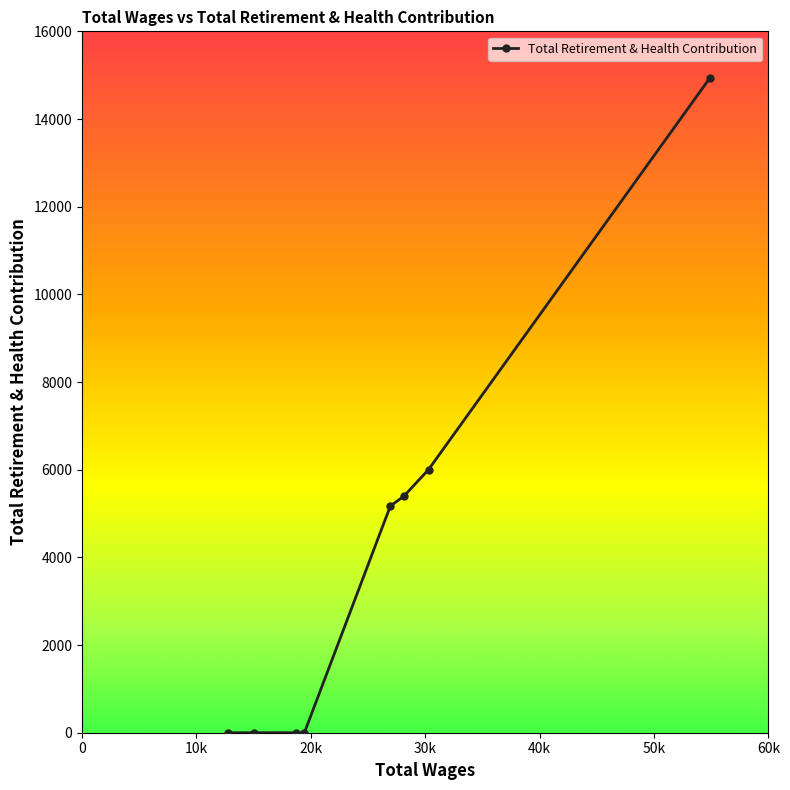

True or false: the data shows 26596 at 54858.0.

False